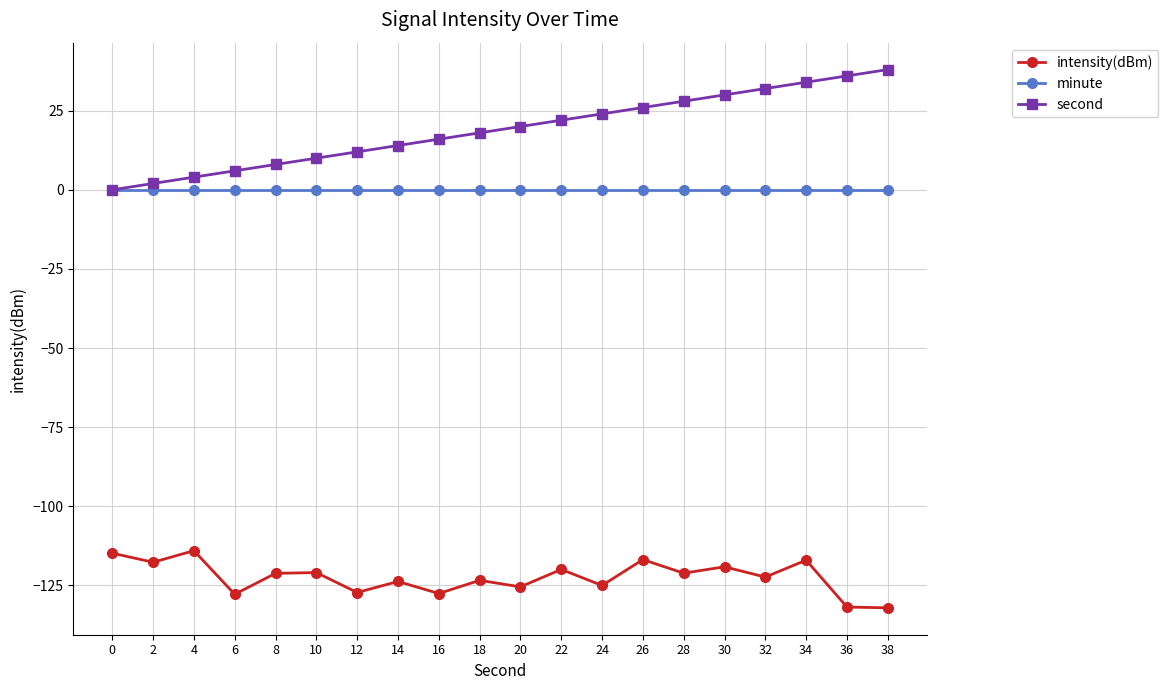

Which series has the largest range (max minus min)?

second